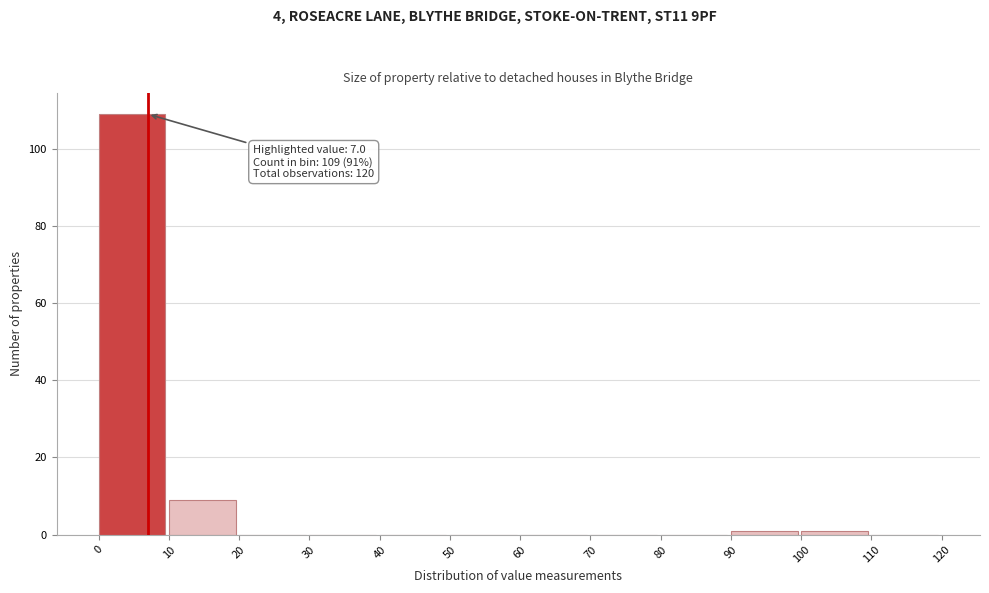

Which range on the x-axis has the tallest bar?

0 to 10